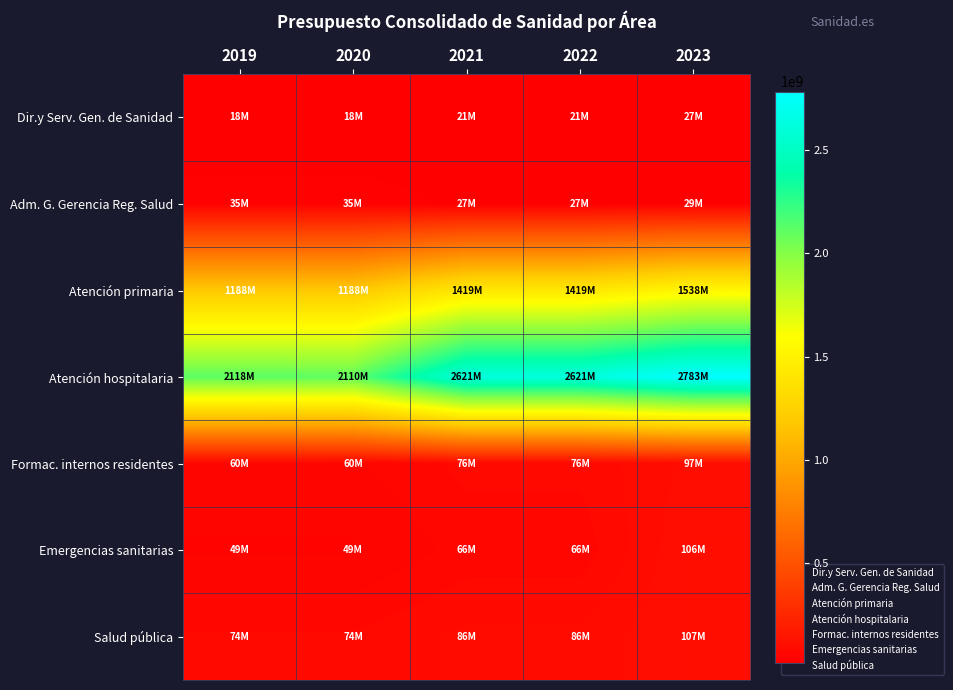

How many distinct data groups are displayed?

7